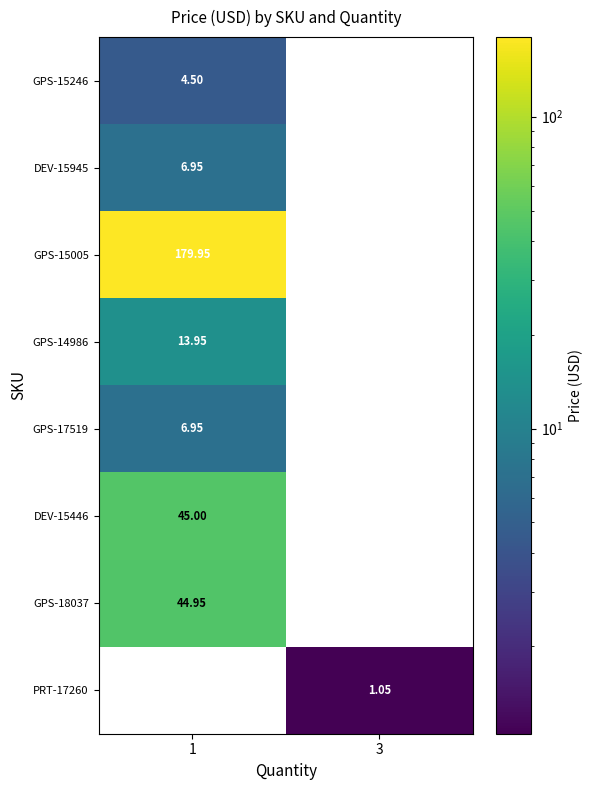

Is the value of DEV-15945 at 1 greater than the value of DEV-15446 at 3?

Yes